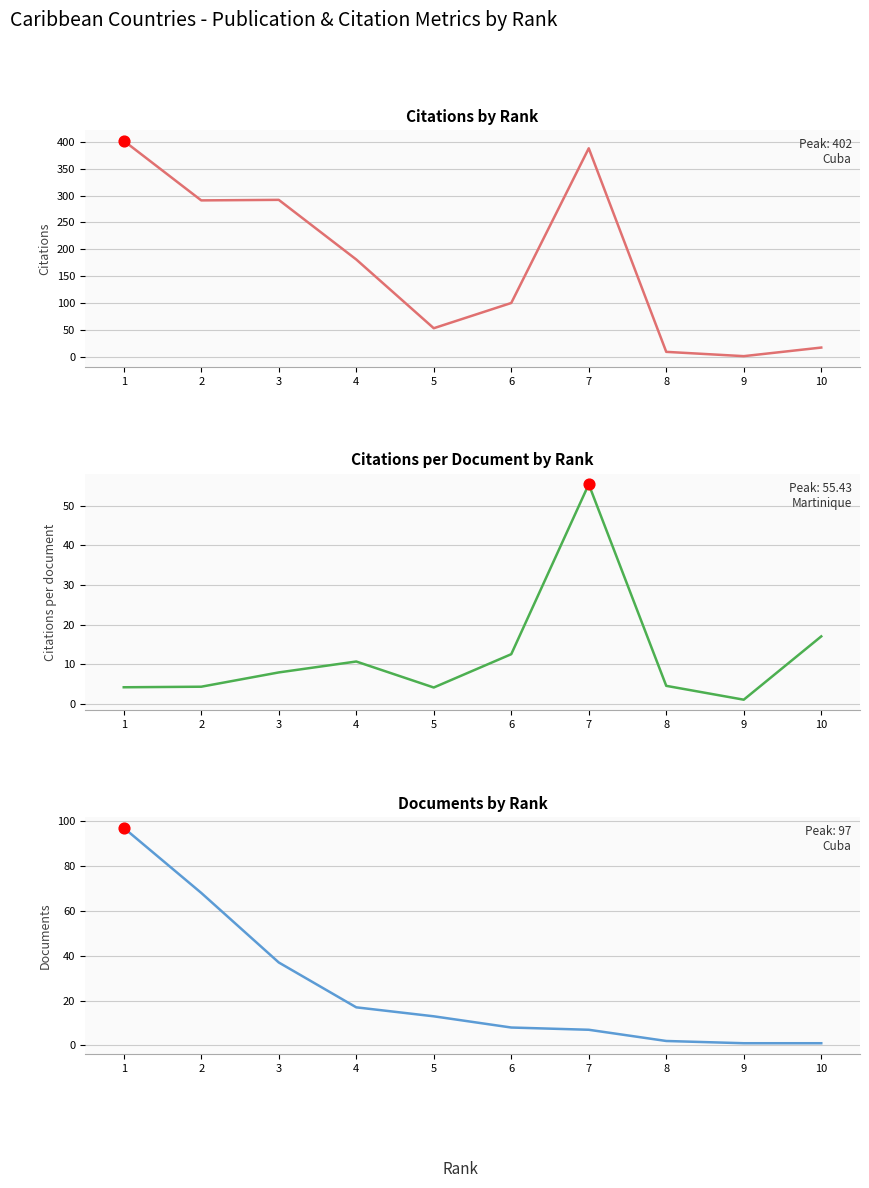

Which series reaches the maximum Y coordinate?

Citations